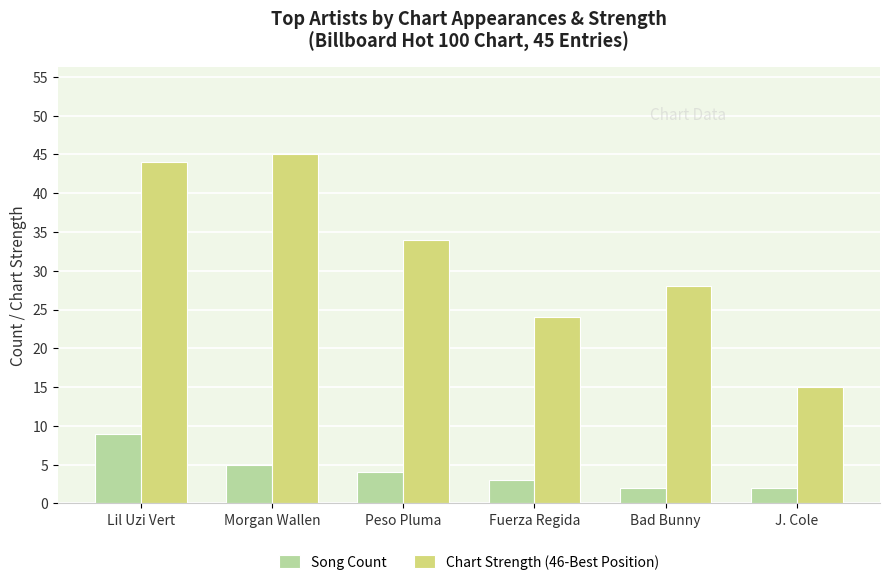

What value does the Chart Strength (46-Best Position) series have at Bad Bunny, to the nearest 5?

30